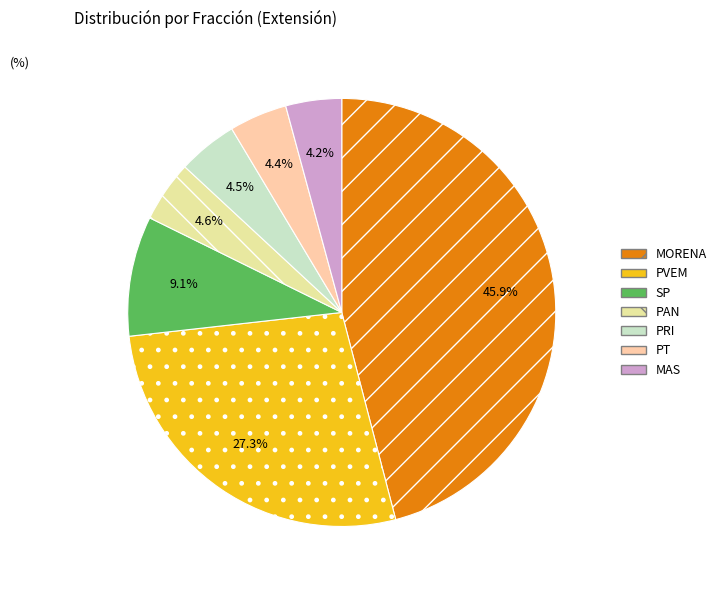

Is SP the majority of the pie?

No